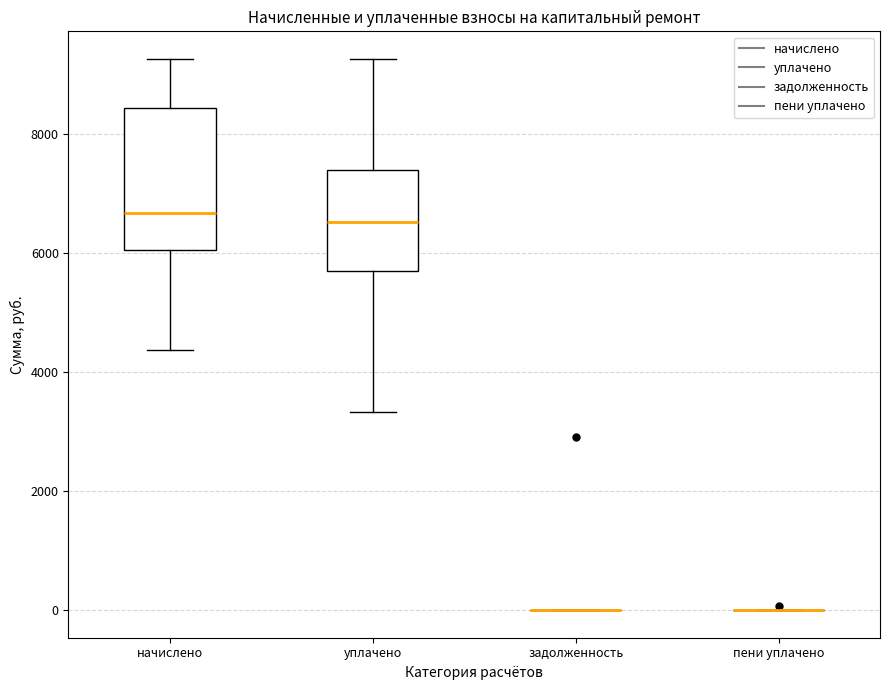

Reading left to right, read every box against the y-axis: the position of its median line, the range the box covers, and the ends of its whiskers. The values are not printed on the chart, so give them approximately, as read against the axis.

начислено: median 6600, box 6000 to 8400, whiskers 4400 to 9200
уплачено: median 6600, box 5600 to 7400, whiskers 3400 to 9200
задолженность: box collapsed to a line at 0, whiskers 0 to 0
пени уплачено: box collapsed to a line at 0, whiskers 0 to 0